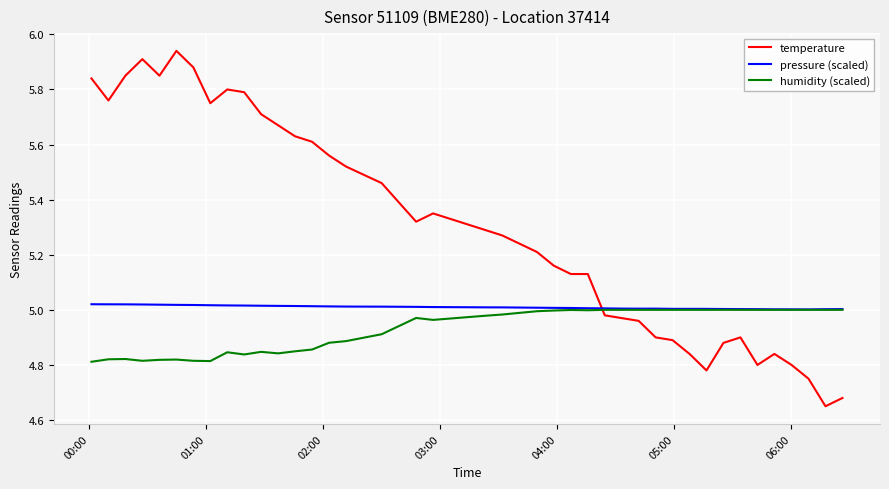

Which series has the widest spread of values?

temperature